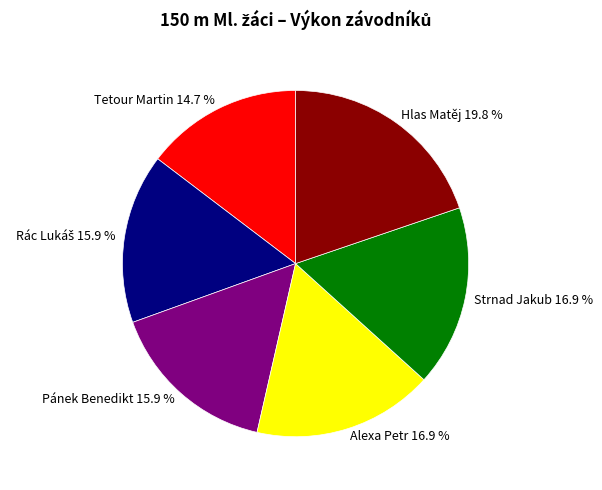

Count the number of slices in the pie.

6